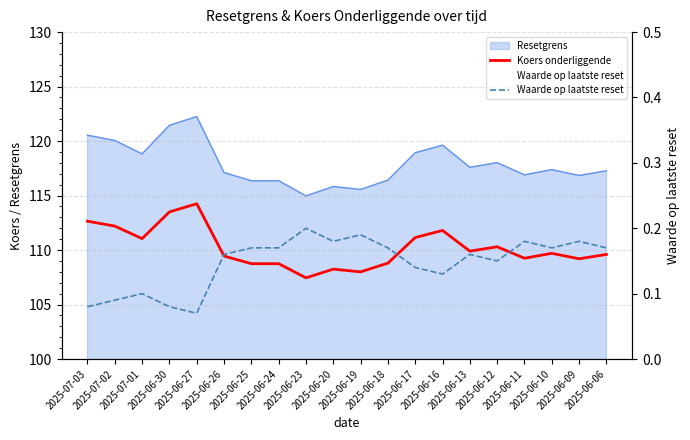

Which category has the highest value in the Waarde op laatste reset series?

2025-06-23